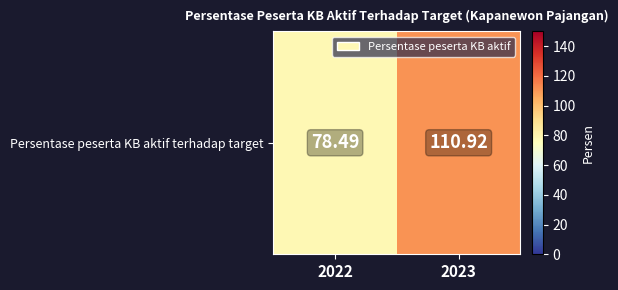

At which category does the chart reach its peak across all series?

2023